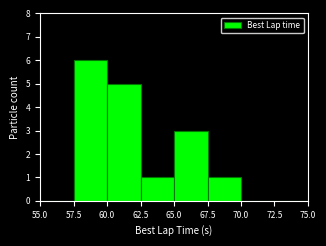

How tall is the bar that spans 67.5 to 70.0 on the x-axis? The values are not printed on the chart, so give them approximately, as read against the axis.

1